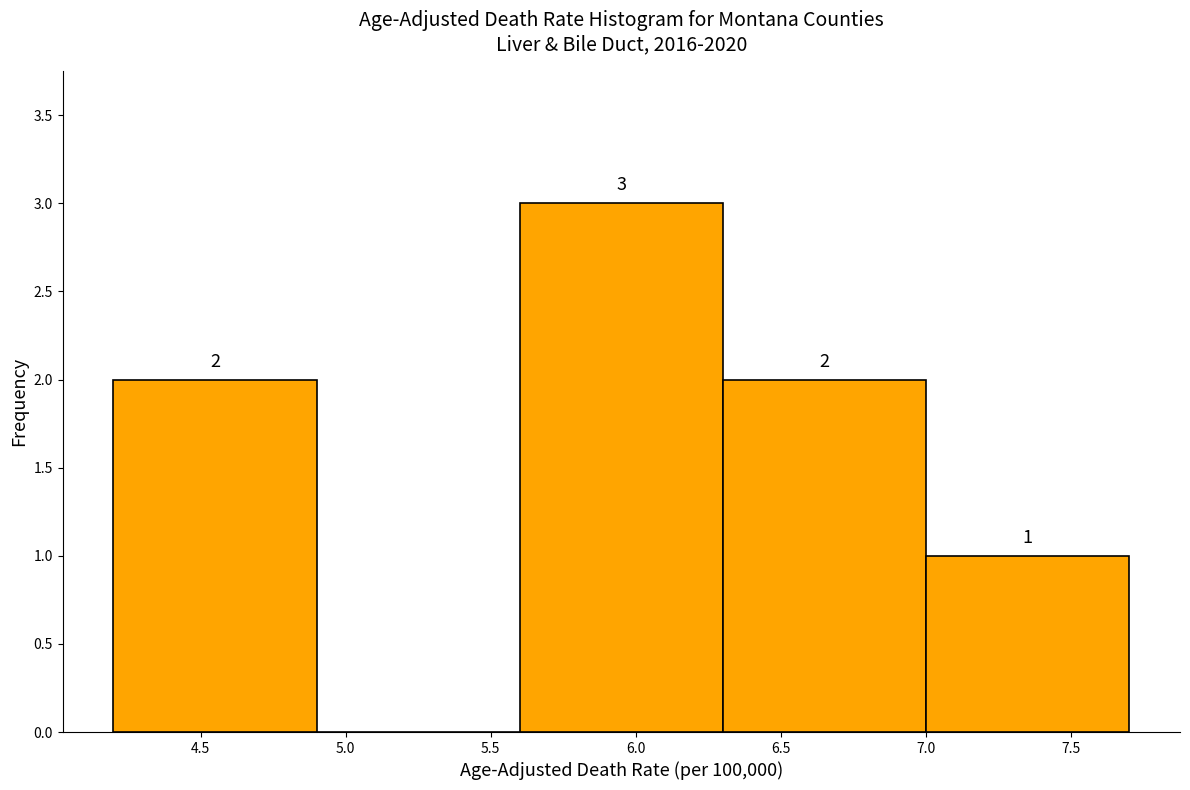

Over which range of the x-axis is the bar tallest?

5.6 to 6.3